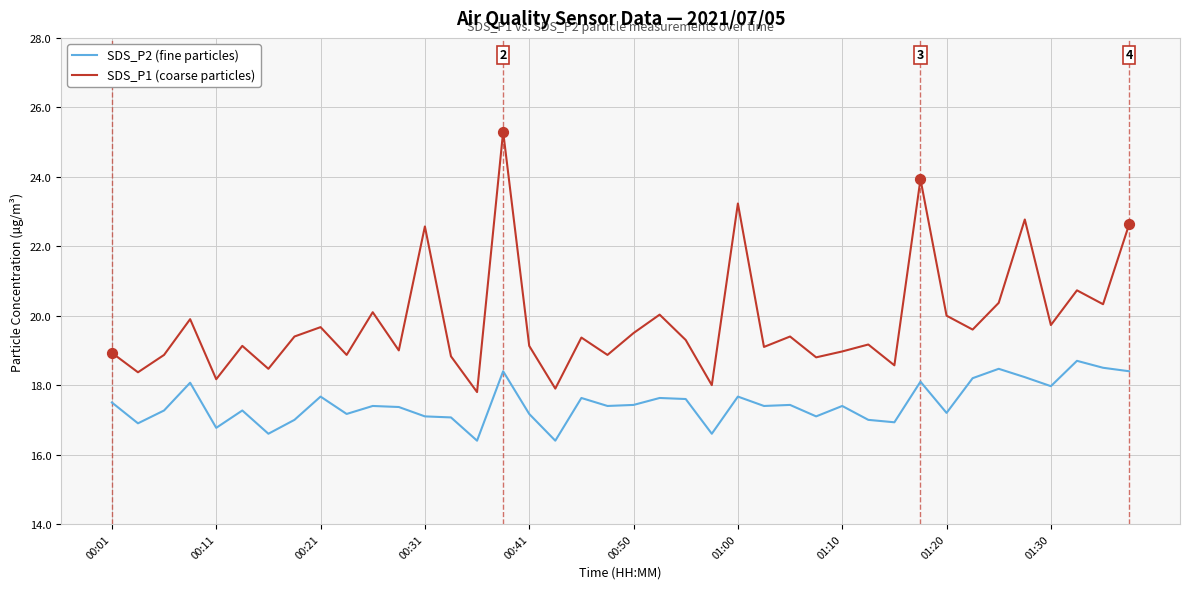

What are all the series names shown in the legend?

SDS_P2 (fine particles), SDS_P1 (coarse particles)